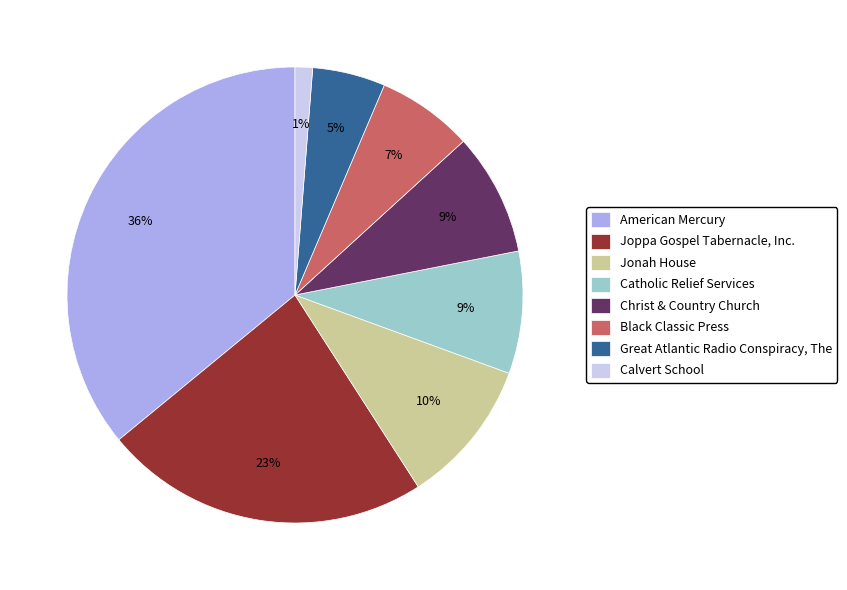

Do Christ & Country Church and Black Classic Press together represent more than half of the pie?

No